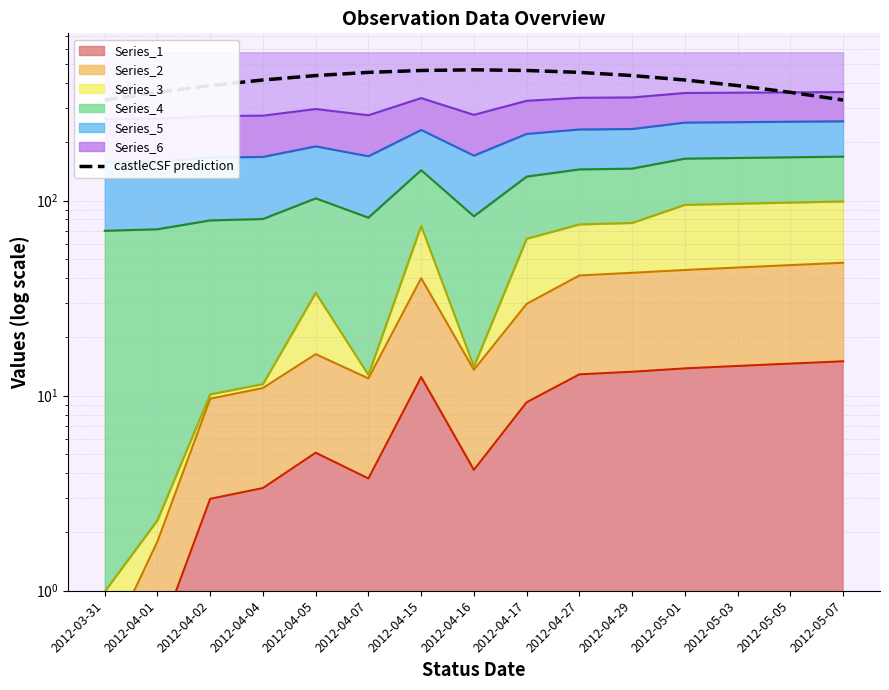

How many categories are shown in the chart?

15